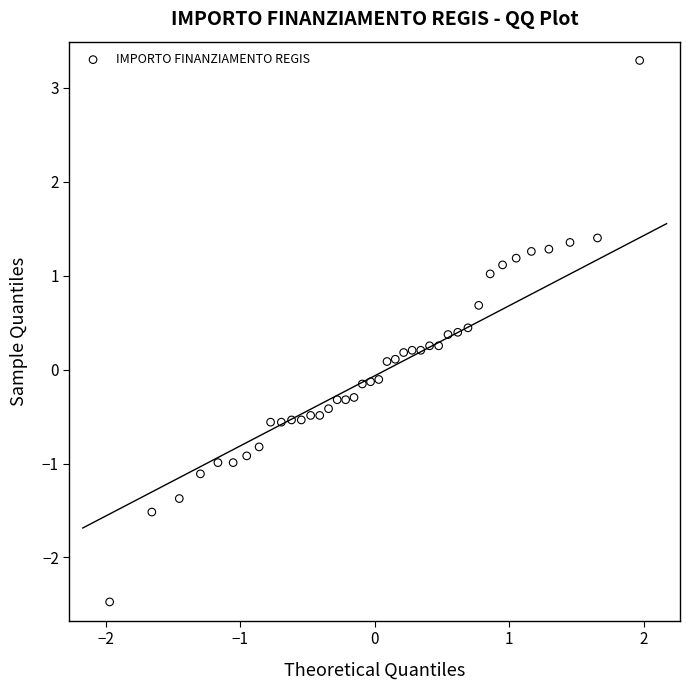

What is the range of Y values (max minus min)?

5.8